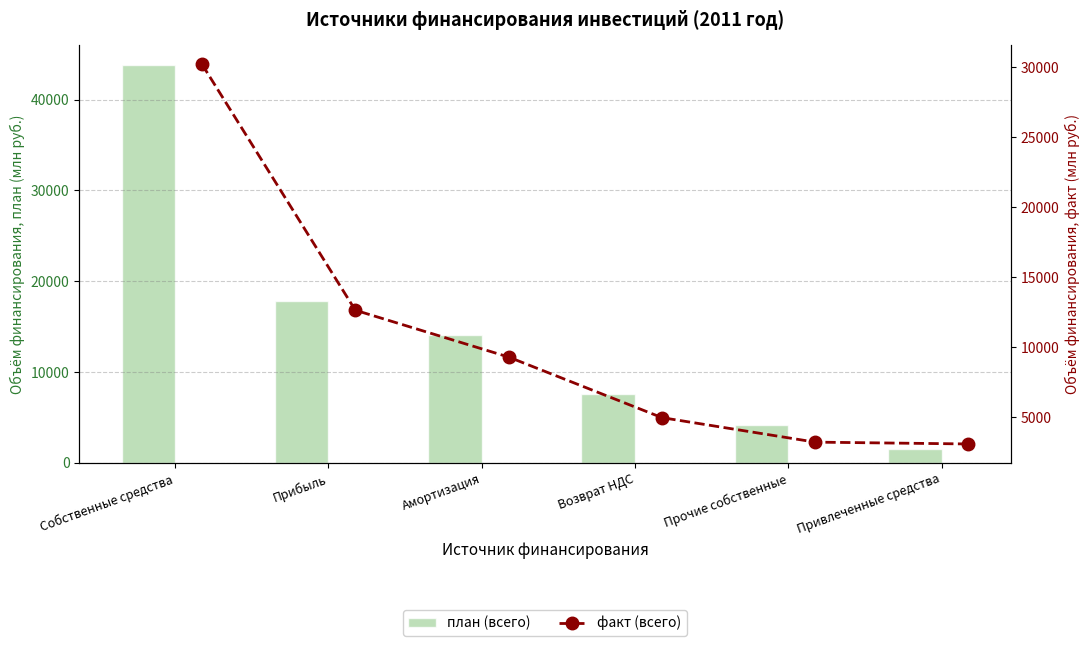

Reading left to right, list all the values displayed in this chart.

план (всего): 43778.6	17867.2	14134.3	7606.0	4171.1	1521.5
факт (всего): 30186.6	12648.9	9310.2	4988.2	3239.4	3108.5